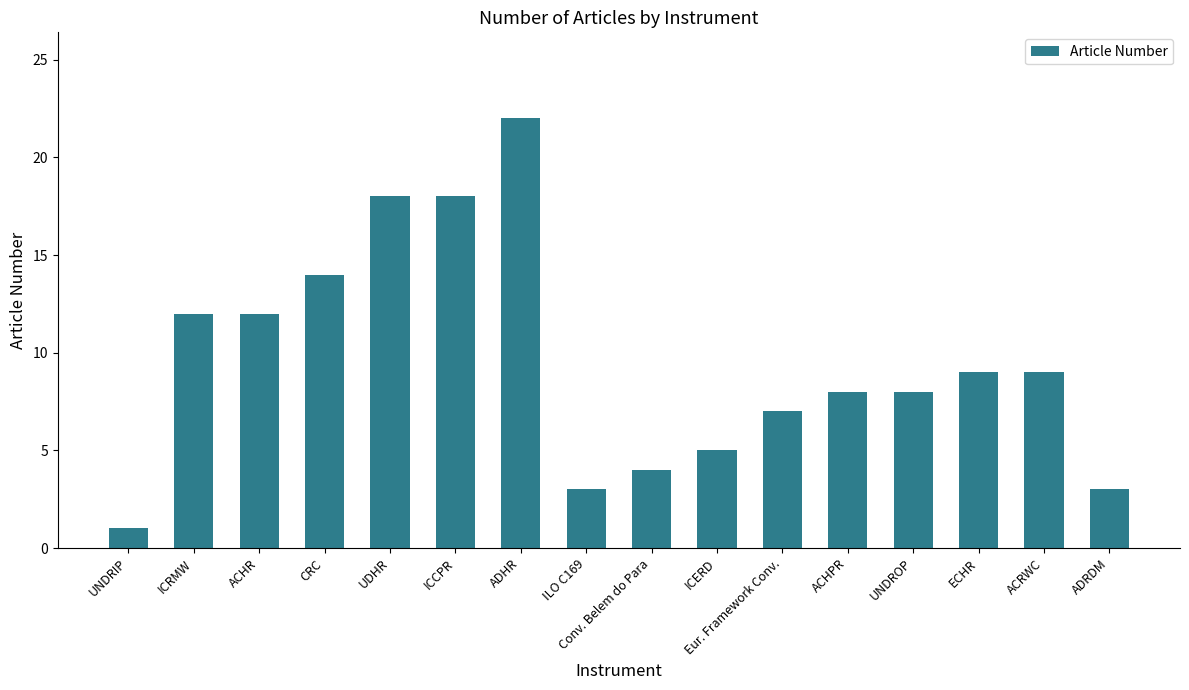

What is the ratio of the value at CRC to the value at ECHR?

1.6